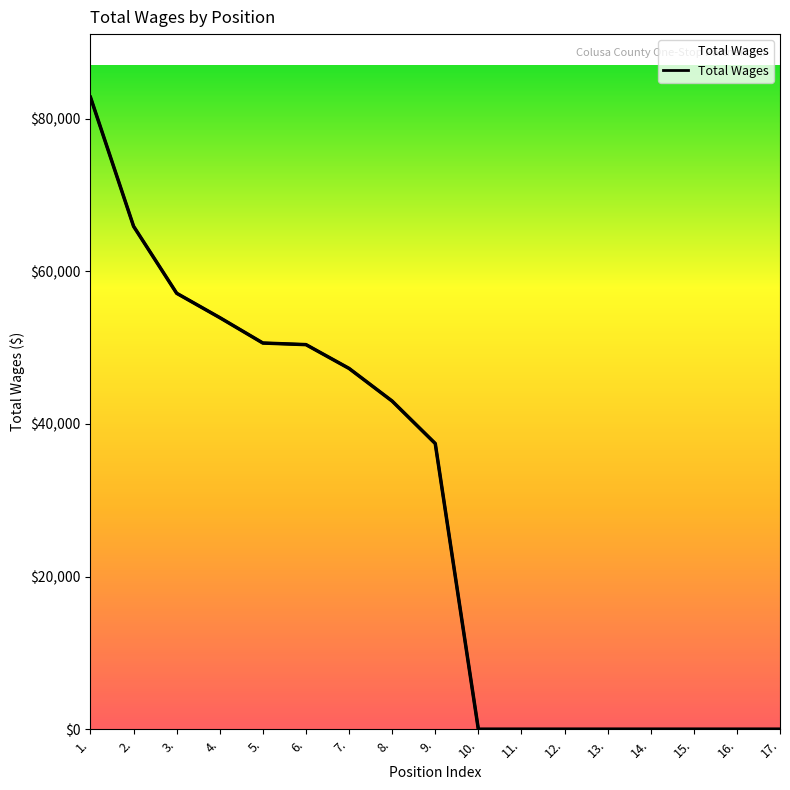

Reading right to left, extract all data points from this chart.

17.=0	16.=0	15.=0	14.=0	13.=0	12.=0	11.=0	10.=0	9.=37440	8.=43000	7.=47278	6.=50398	5.=50606	4.=53934	3.=57125	2.=65900	1.=82805